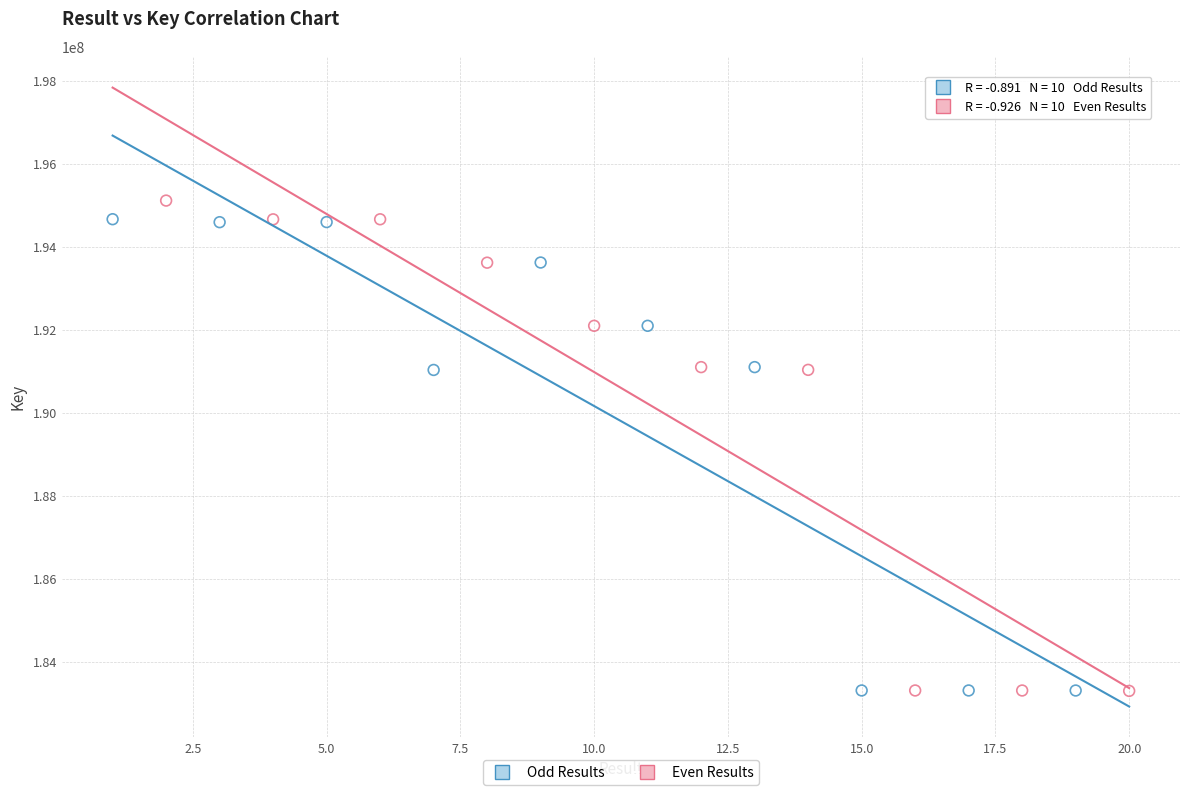

Which series contains the highest Y value?

Even Results